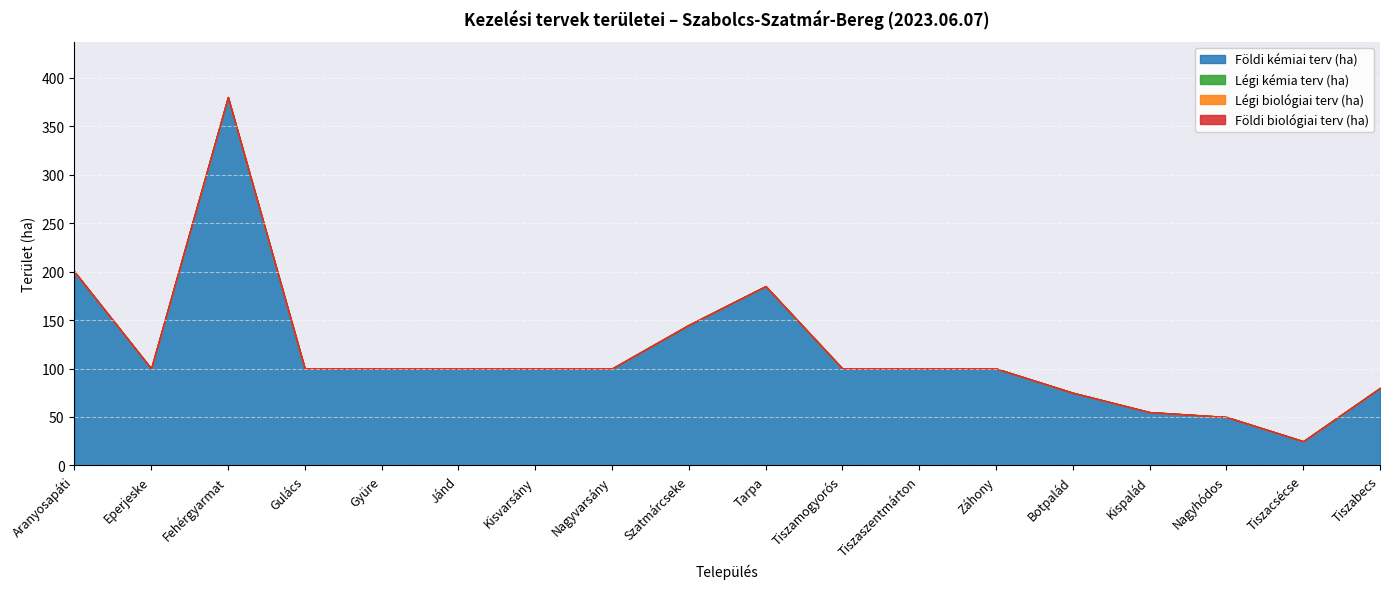

At which label is Földi kémiai terv (ha) closest to 202?

Aranyosapáti